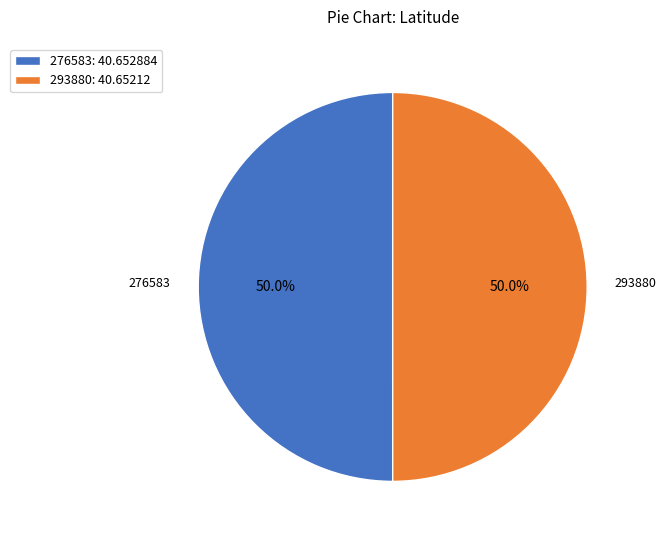

Combined, do 276583: 40.652884 and 293880: 40.65212 account for over 50%?

Yes